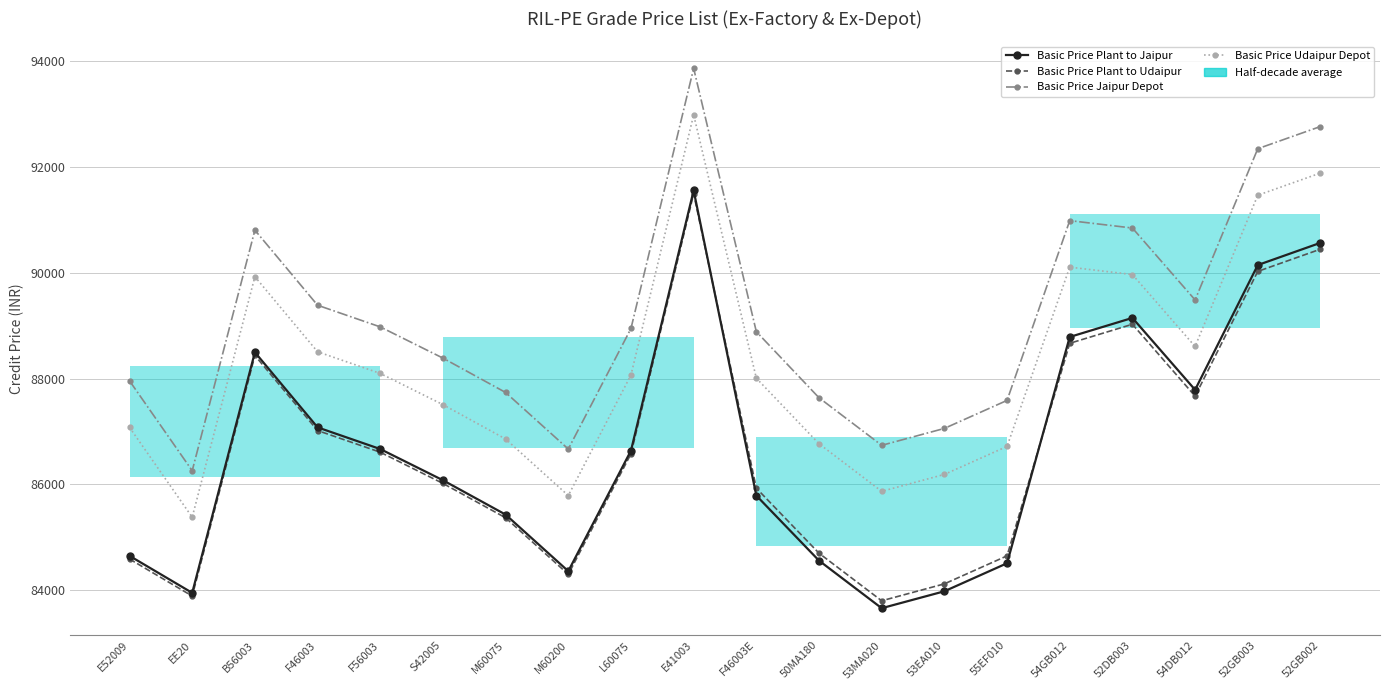

True or false: Basic Price Jaipur Depot and Basic Price Udaipur Depot intersect in this chart.

False